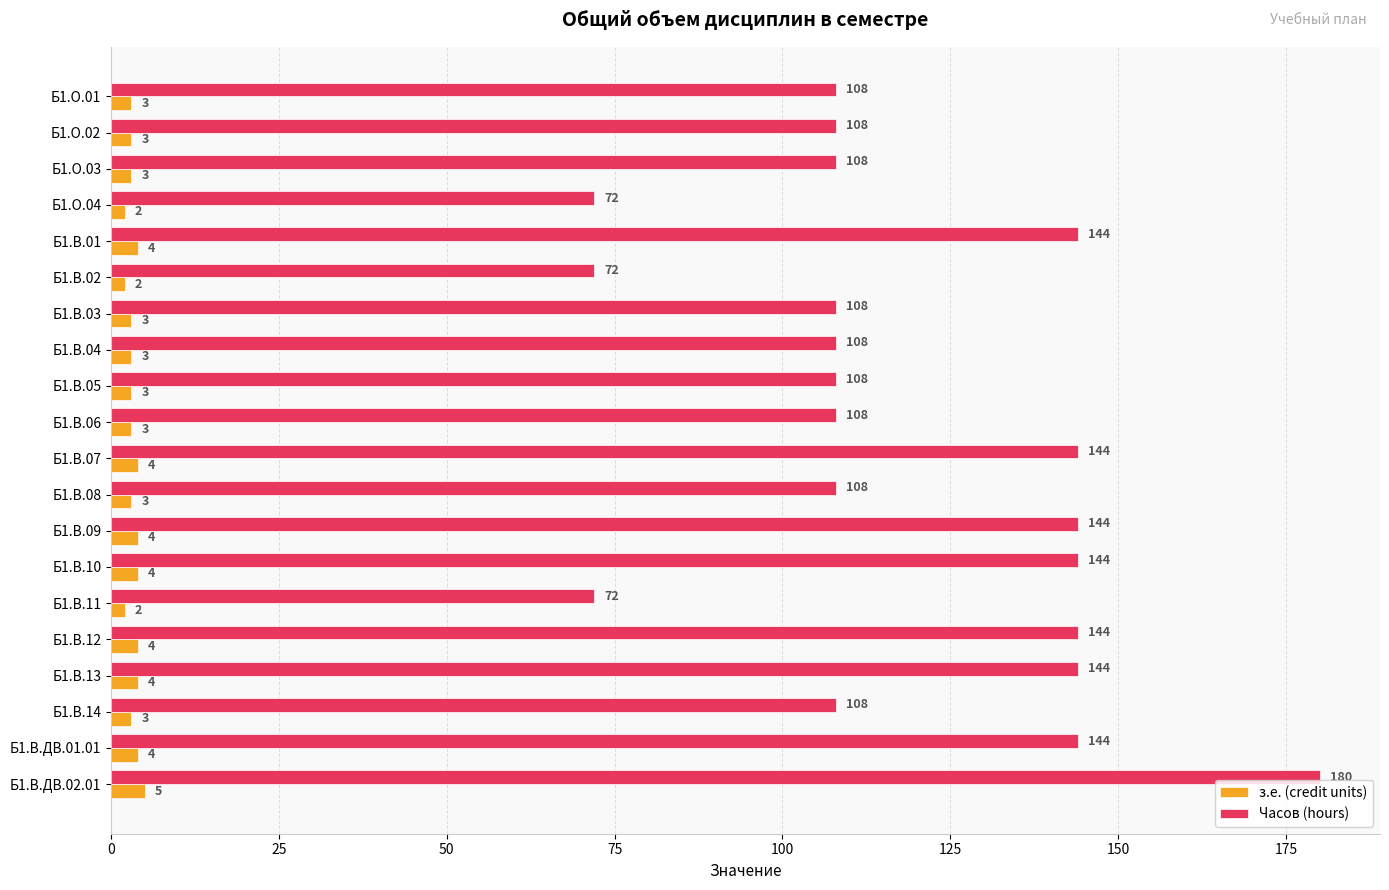

Rank the series by their maximum value, from lowest to highest.

з.е. (credit units), Часов (hours)